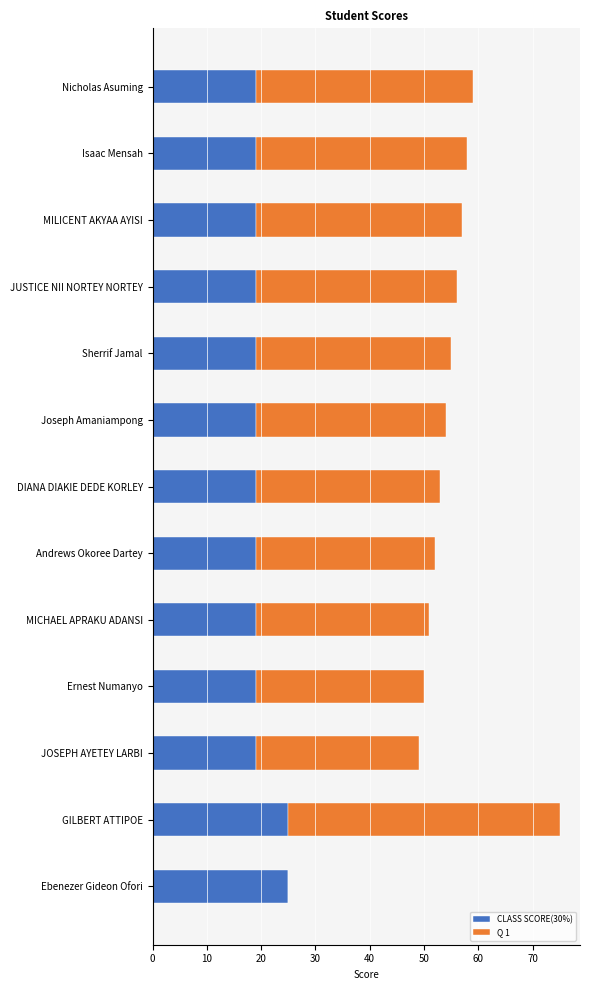

At which category is the sum across all series the highest?

GILBERT ATTIPOE